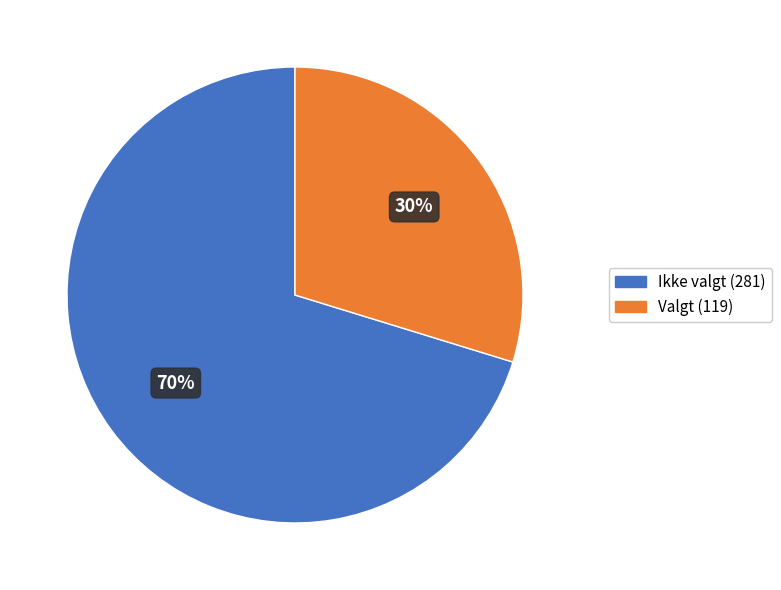

Is there a majority slice in this chart?

Yes